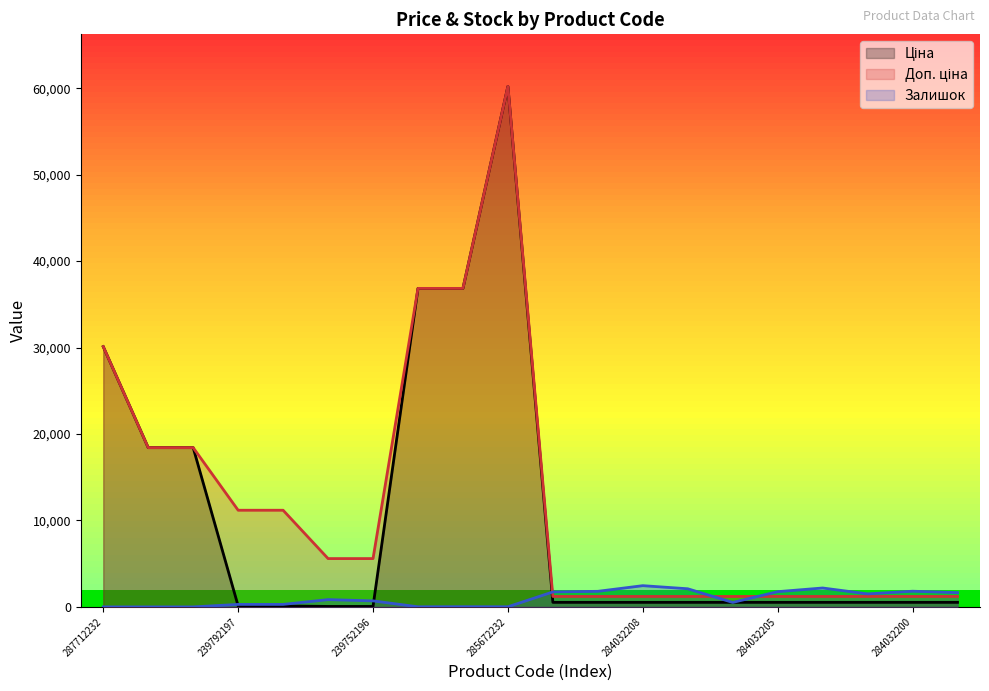

Is it true that Залишок equals 2099.0 at 284032207?

True